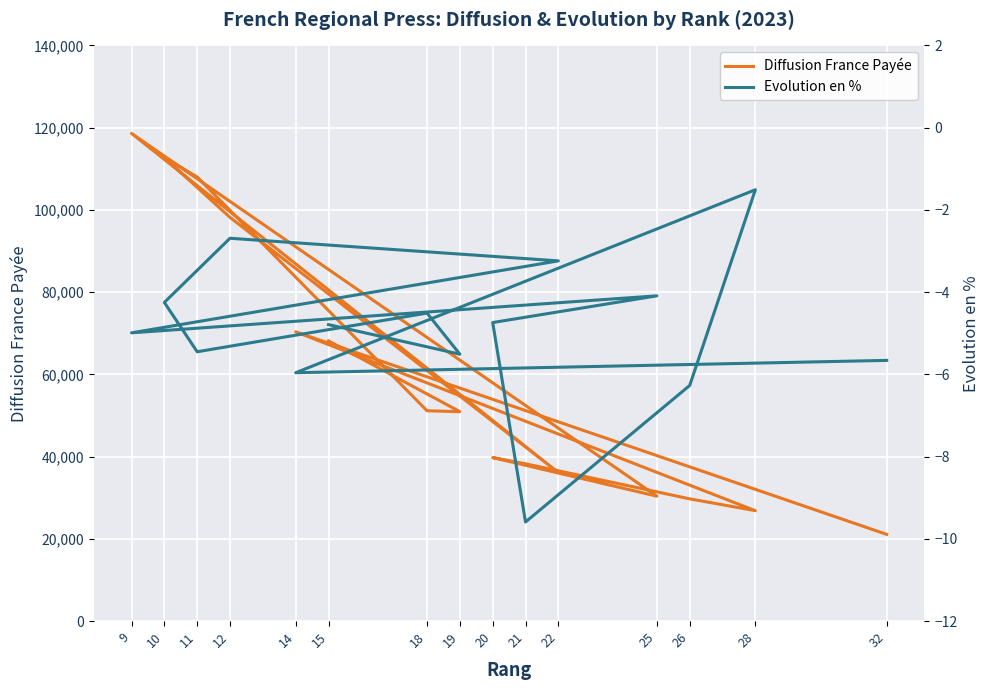

How many values in the Evolution en % series are below -4?

12